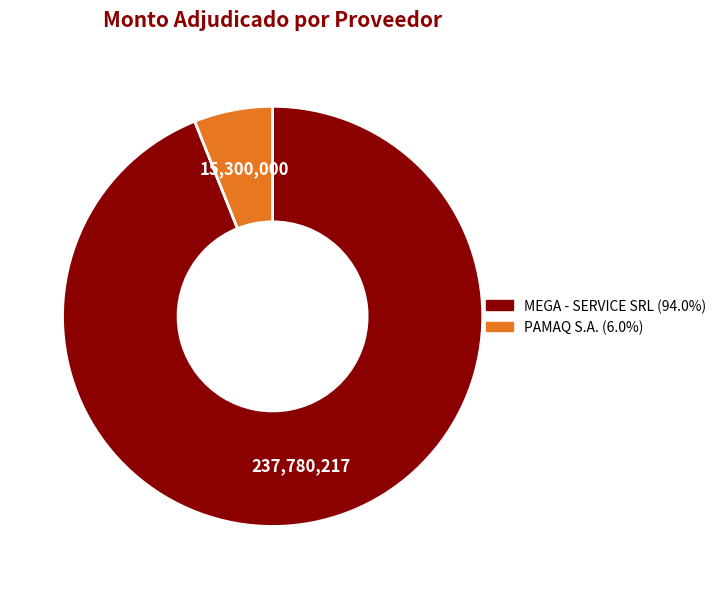

Do PAMAQ S.A. and MEGA - SERVICE SRL together represent more than half of the pie?

Yes